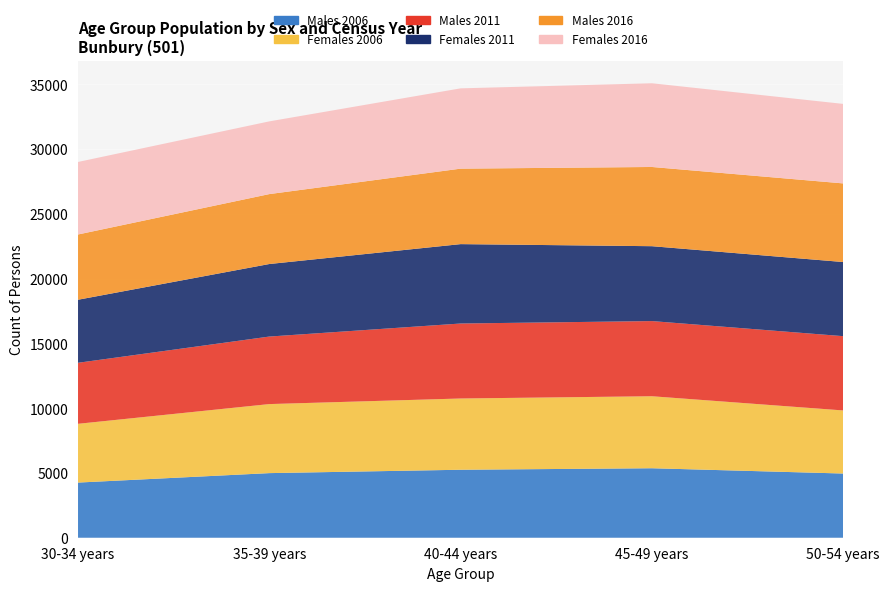

Reading left to right, what are all the values shown in this chart?

Males 2006: 4258	4988	5248	5364	4956
Females 2006: 4537	5330	5501	5559	4870
Males 2011: 4711	5213	5789	5803	5735
Females 2011: 4867	5600	6129	5781	5723
Males 2016: 5038	5399	5827	6116	6070
Females 2016: 5599	5614	6199	6463	6138